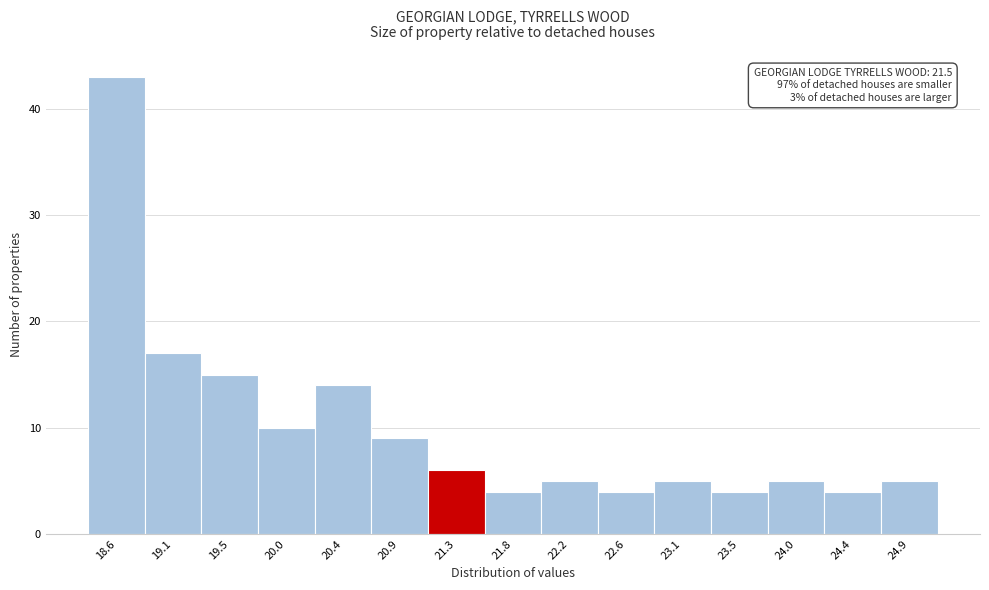

Which range on the x-axis has the tallest bar?

18.40 to 18.85